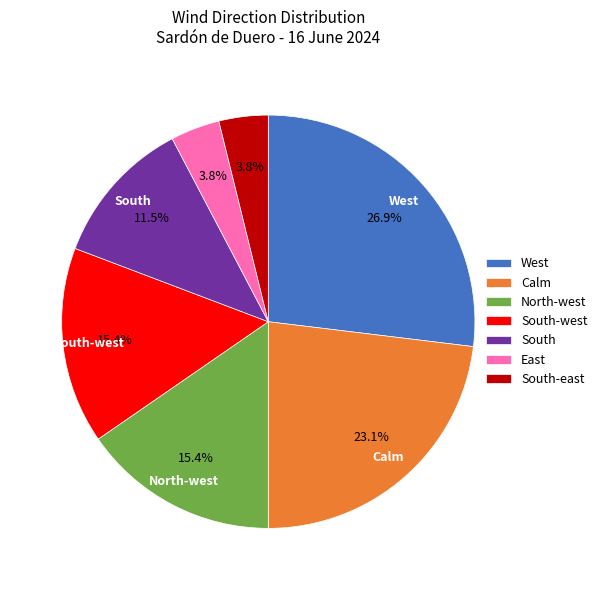

What is the largest slice in the pie chart?

West